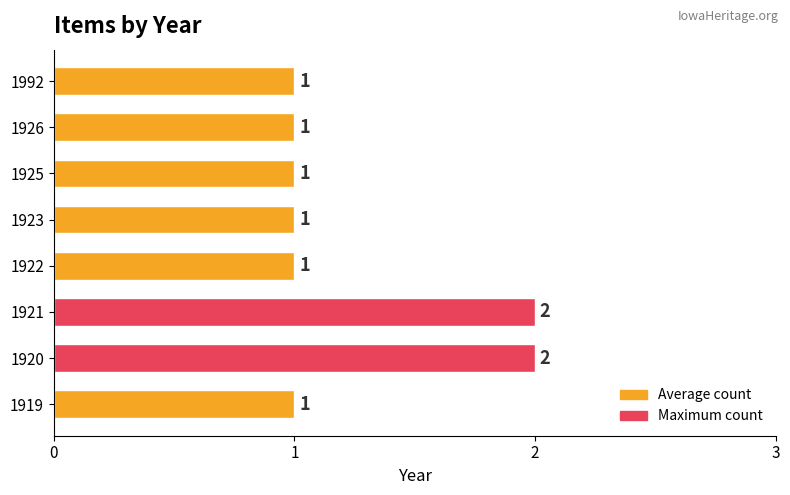

How many values are between 1 and 2?

8